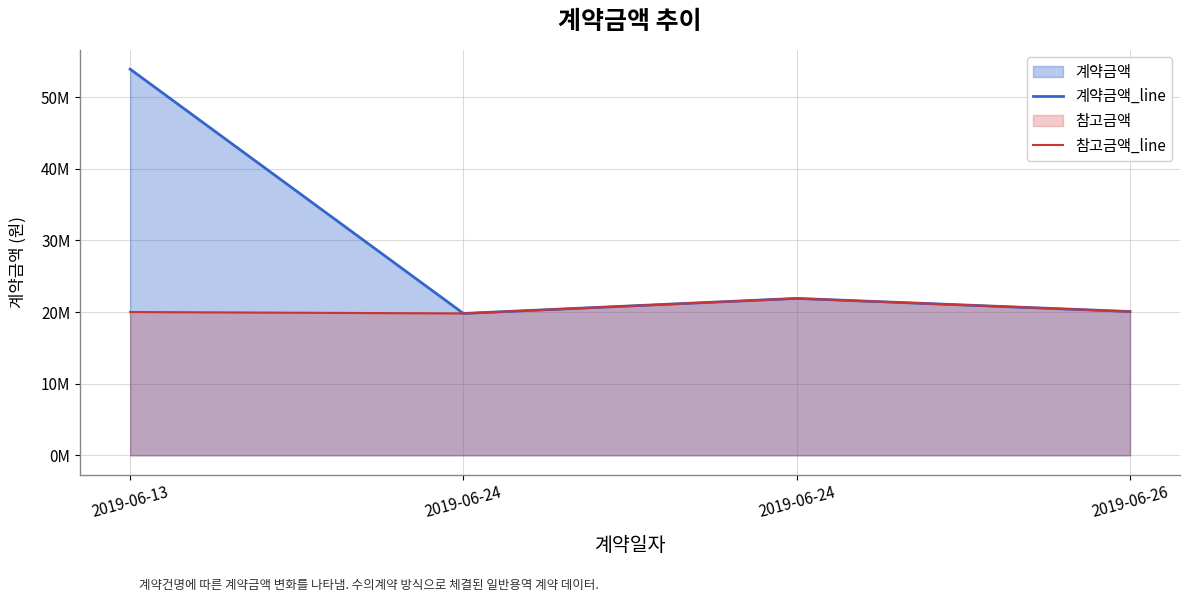

What is the difference between the maximum and minimum values in the 참고금액_line series?

2100000